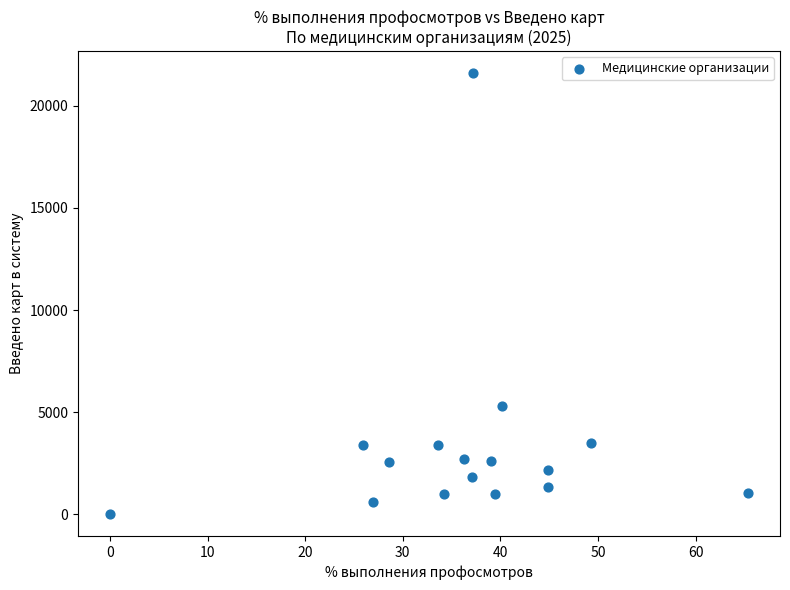

What Y value in the scatter plot is closest to 10798?

5300